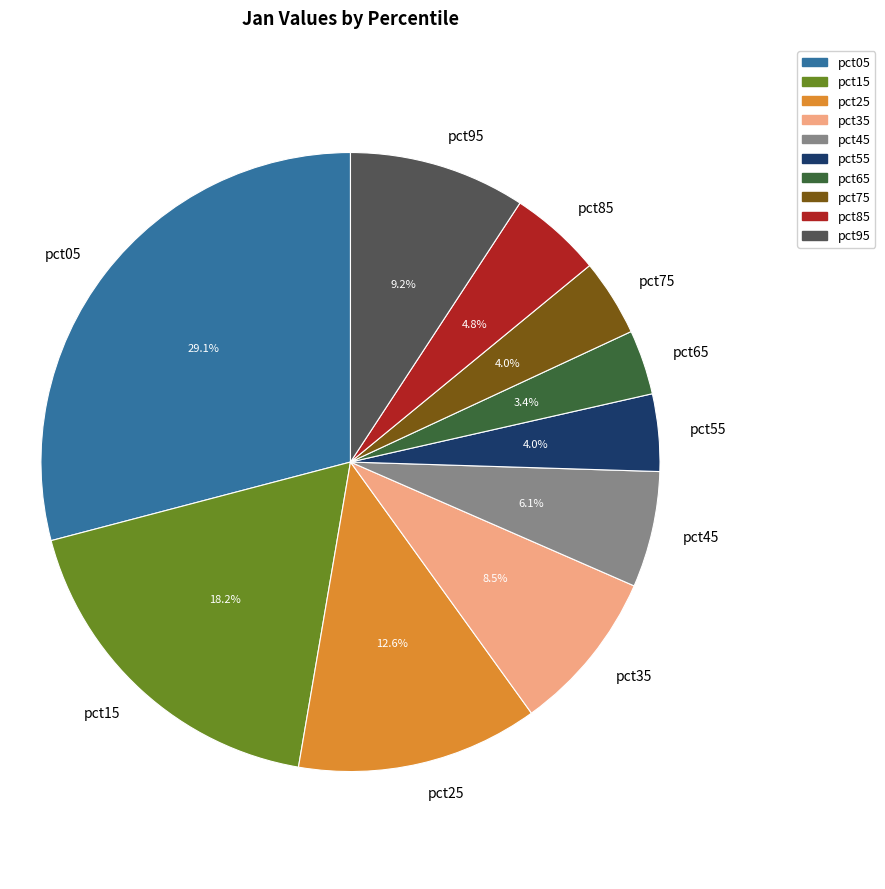

What portion of the pie excludes pct95?

90.8%